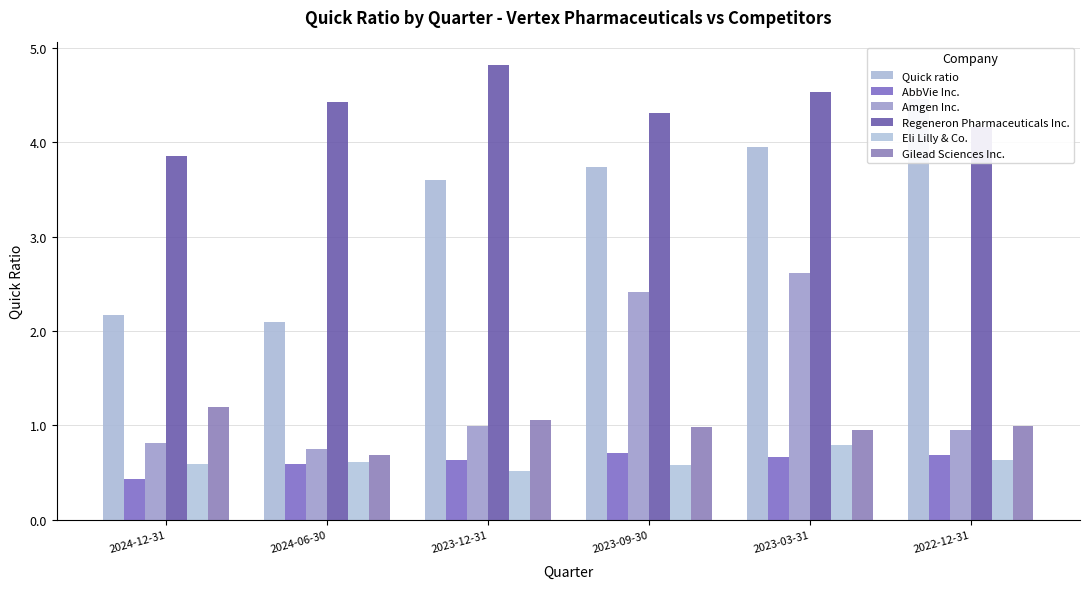

At which category does the chart reach its minimum across all series?

2024-12-31